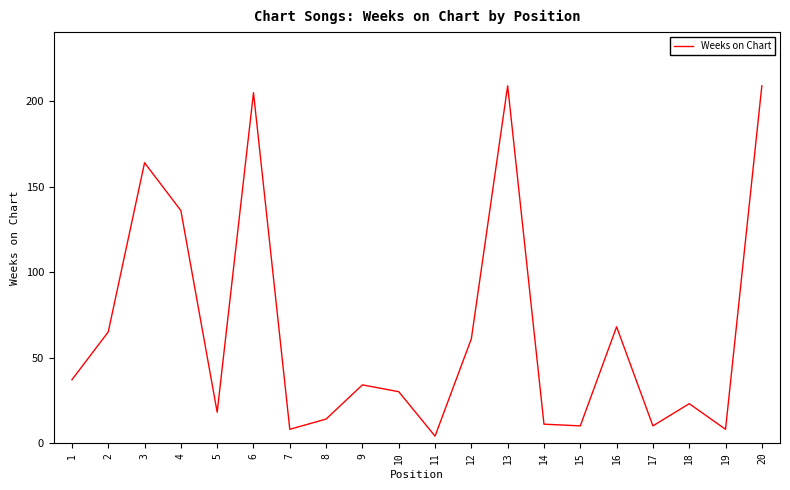

How many interior local valleys (lower than both neighbors) does the data have?

6